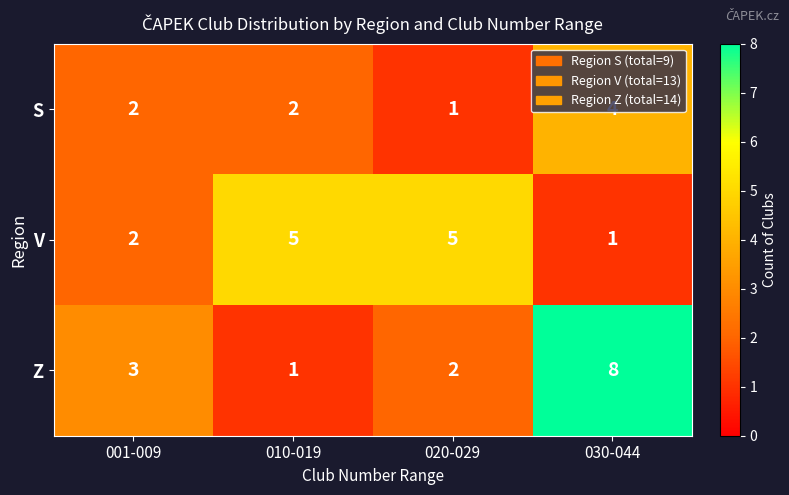

Which category has the lowest value in the V series?

030-044